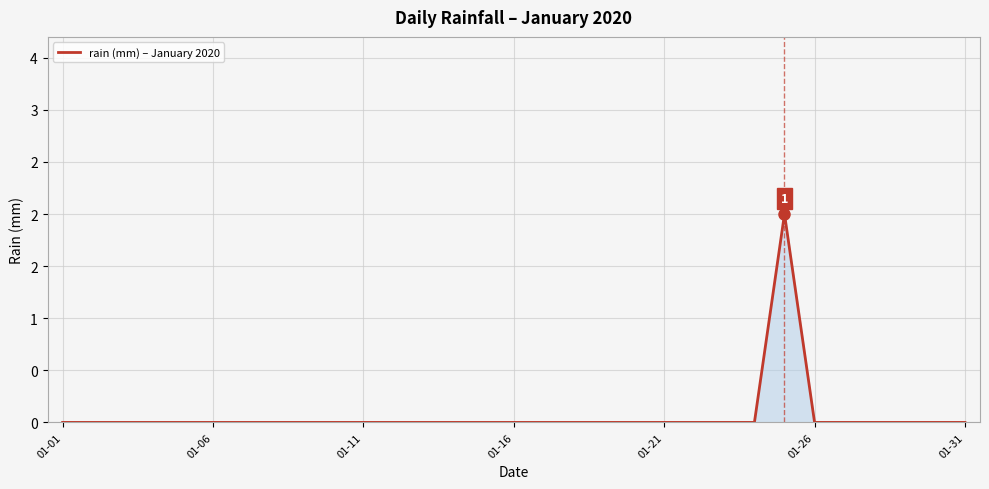

Does the chart display data point markers on the line(s)?

No